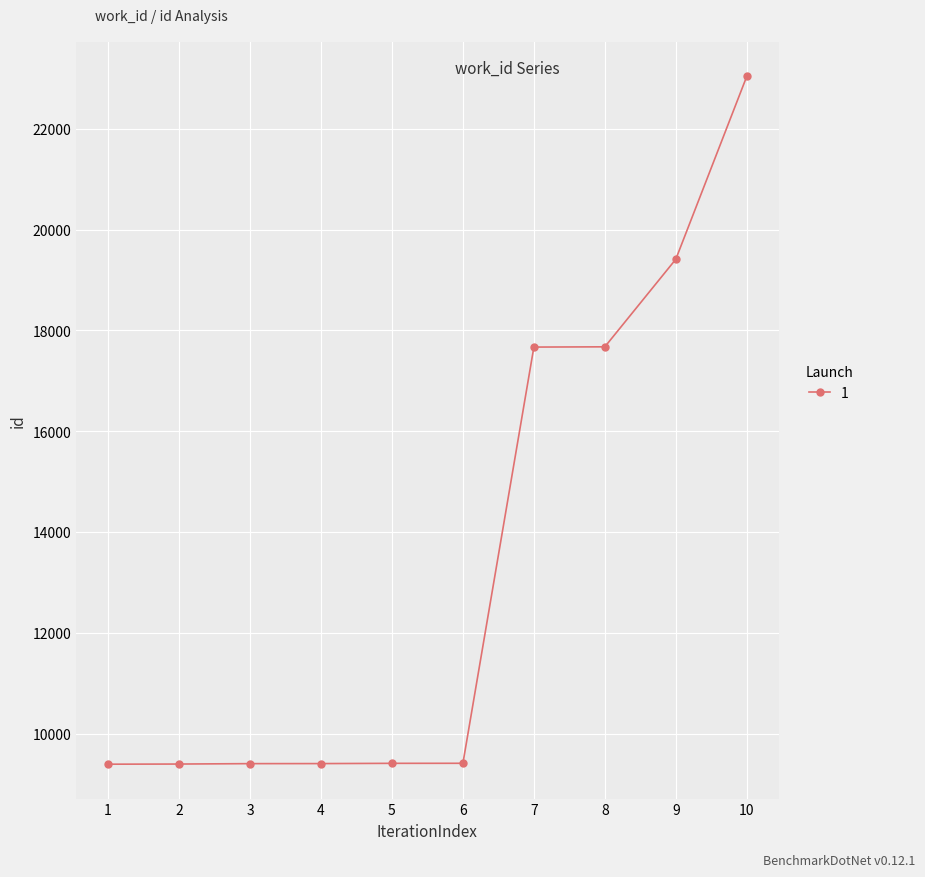

What is the difference between the maximum and minimum values?

13650